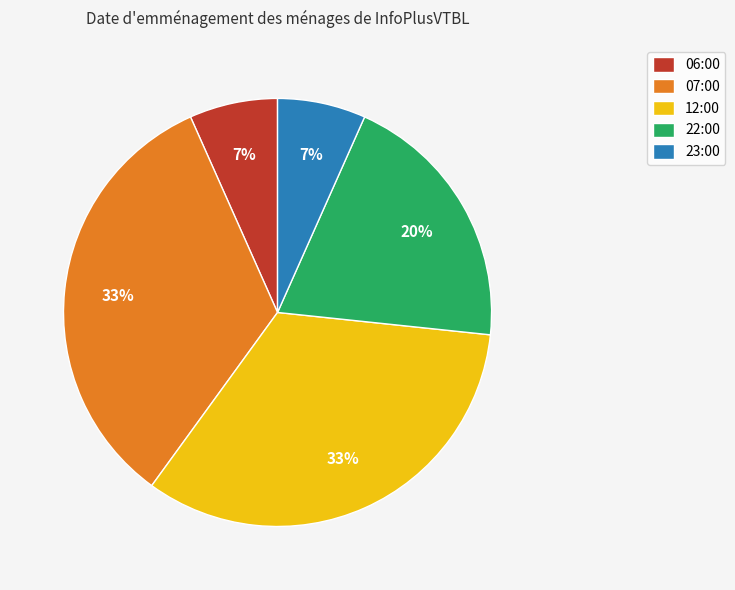

Is the sum of 22:00 and 07:00 greater than half?

Yes